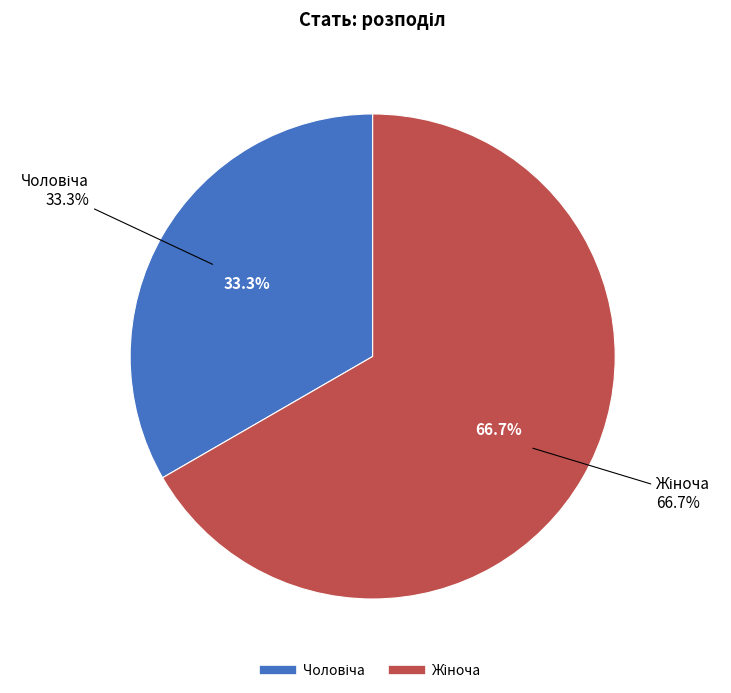

Is there any slice that represents more than half of the pie?

Yes